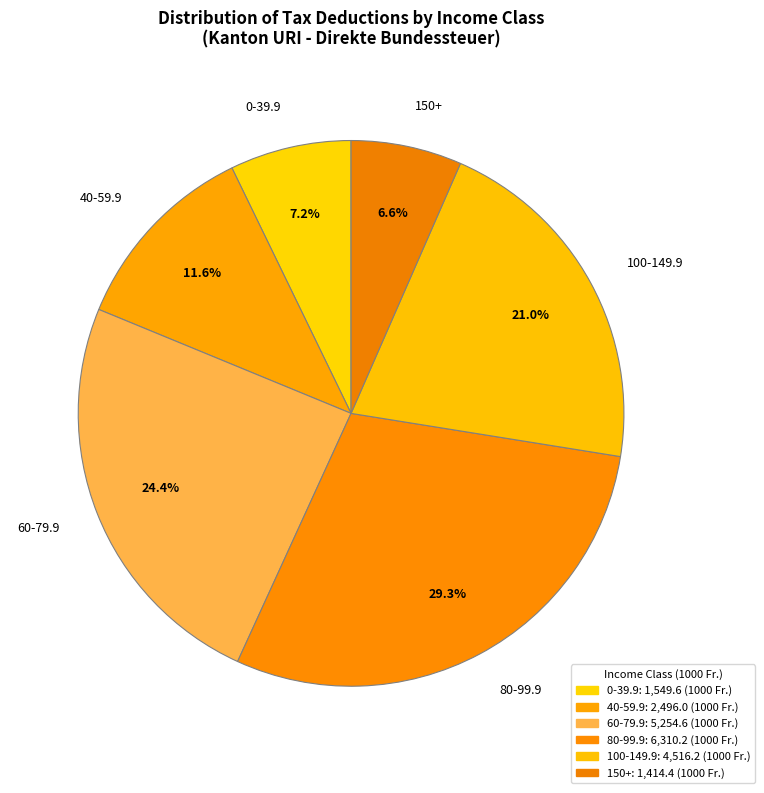

Is there any slice that represents more than half of the pie?

No